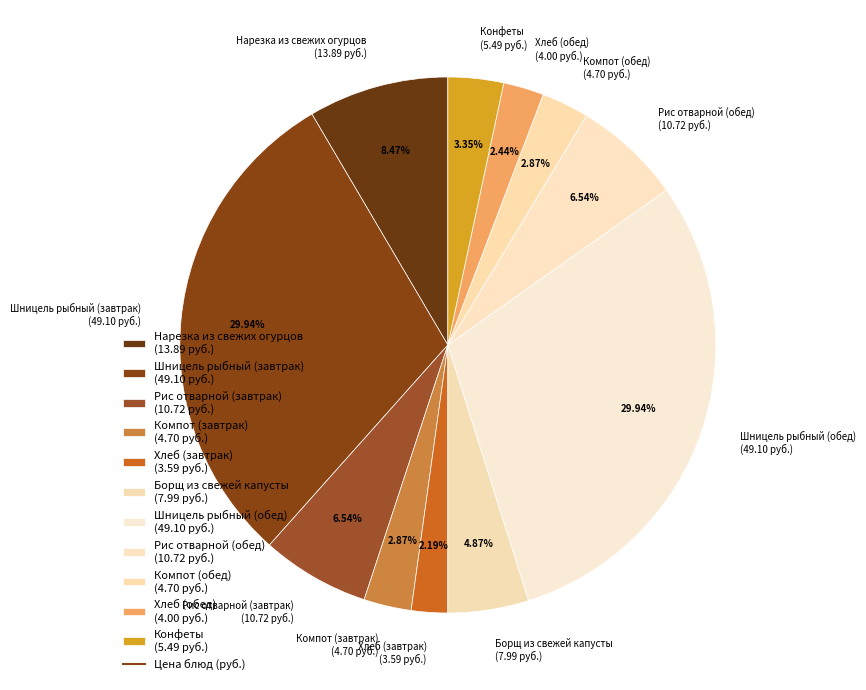

What is the ratio of the value at Рис отварной (обед) (10.72 руб.) to the value at Хлеб (обед) (4.00 руб.)?

2.7